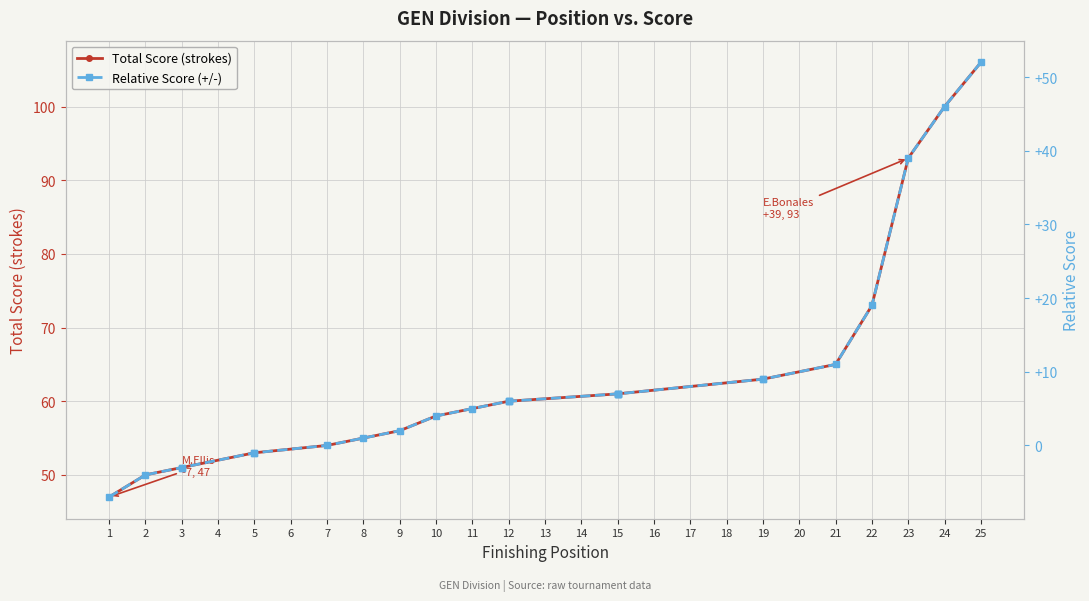

At 24, list the series in order from smallest to largest.

Relative Score (+/-), Total Score (strokes)